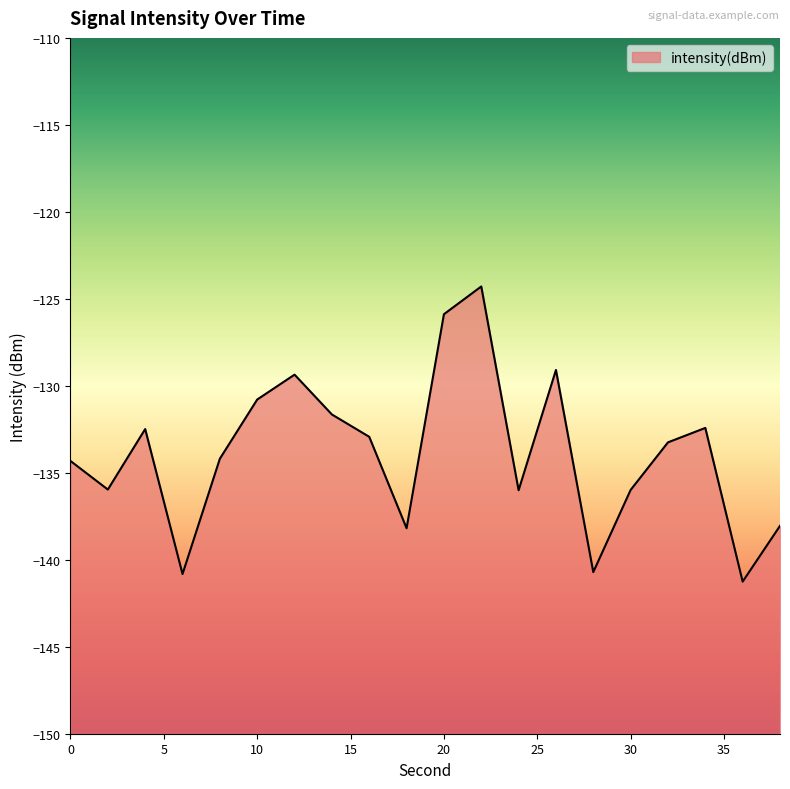

Reading left to right, list all the values displayed in this chart.

-134.3	-136.0	-132.5	-140.8	-134.2	-130.8	-129.4	-131.6	-132.9	-138.2	-125.9	-124.3	-136.0	-129.1	-140.7	-136.0	-133.3	-132.4	-141.3	-138.0